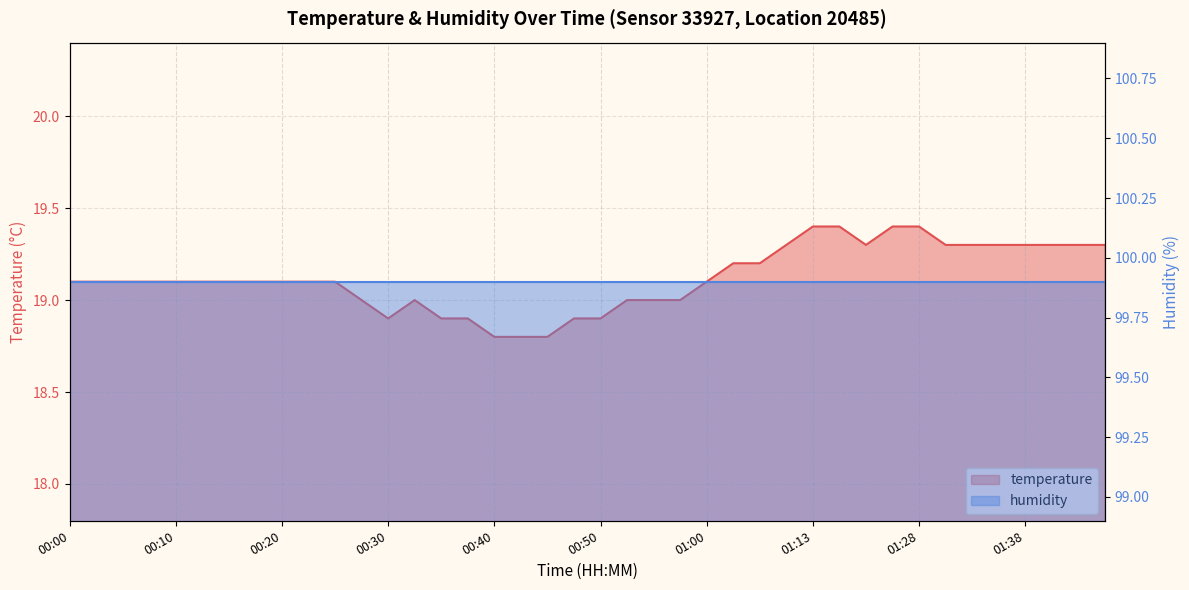

What is the sum of all values?

764.8